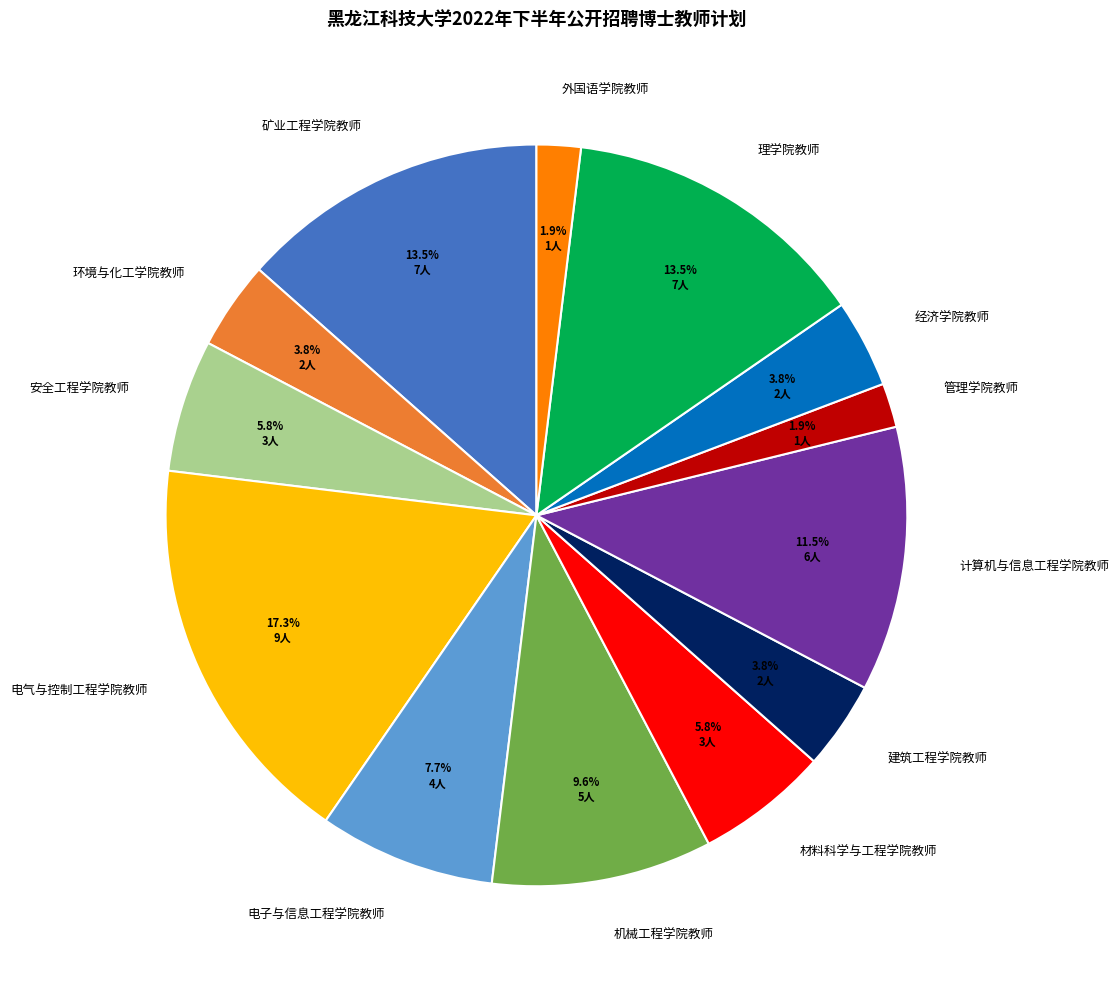

How much of the chart is everything except 计算机与信息工程学院教师?

88.5%